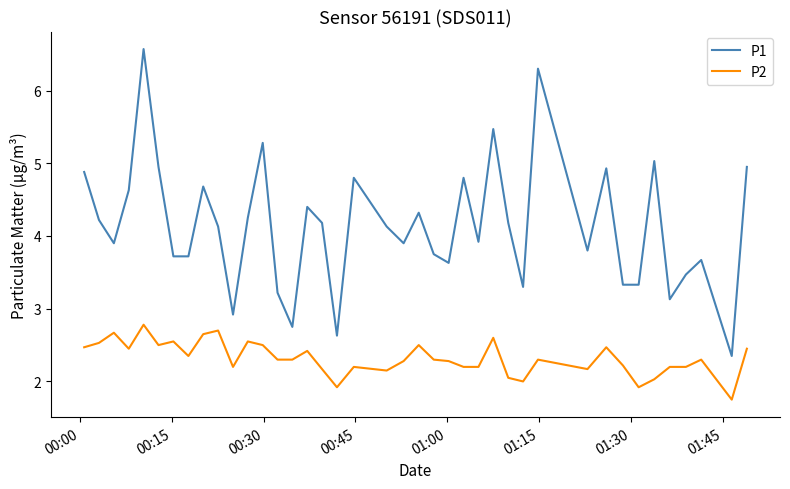

Which series has the largest total across all categories?

P1